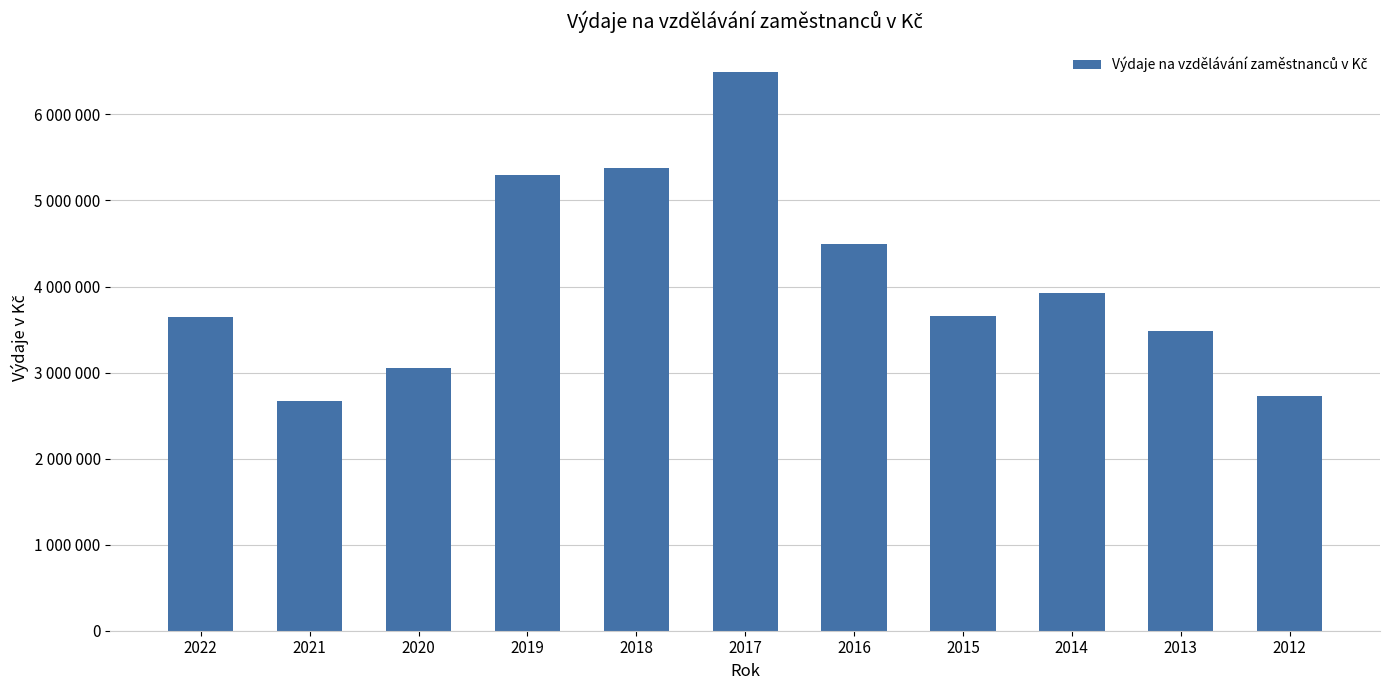

Is it true that the value at 2019 is 5291000?

True